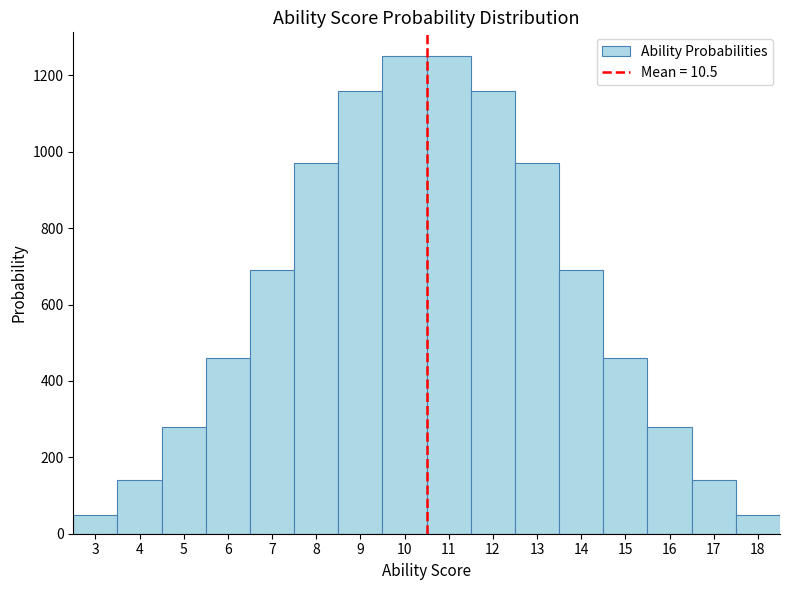

Reading left to right, transcribe this chart: for each bar, give the range it covers on the x-axis and its height. The values are not printed on the chart, so give them approximately, as read against the axis.

2.5 to 3.5: 60
3.5 to 4.5: 140
4.5 to 5.5: 280
5.5 to 6.5: 460
6.5 to 7.5: 700
7.5 to 8.5: 980
8.5 to 9.5: 1160
9.5 to 10.5: 1260
10.5 to 11.5: 1260
11.5 to 12.5: 1160
12.5 to 13.5: 980
13.5 to 14.5: 700
14.5 to 15.5: 460
15.5 to 16.5: 280
16.5 to 17.5: 140
17.5 to 18.5: 60